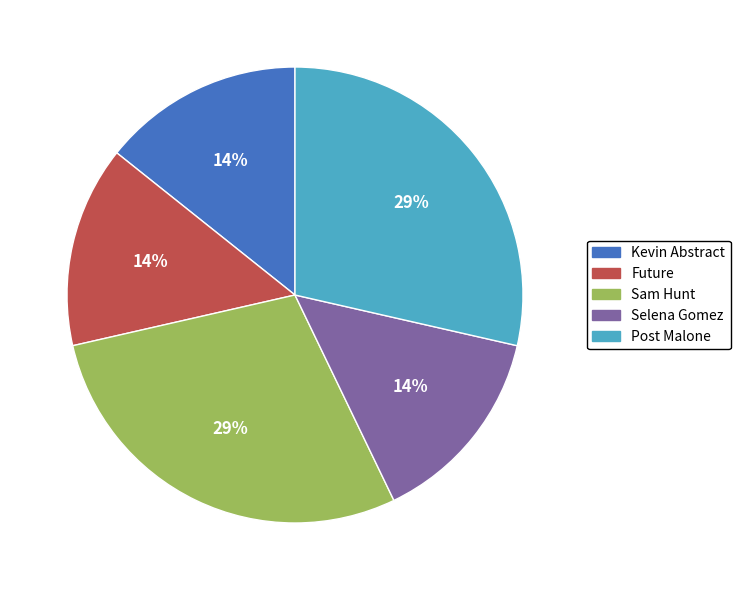

Count the number of slices in the pie.

5